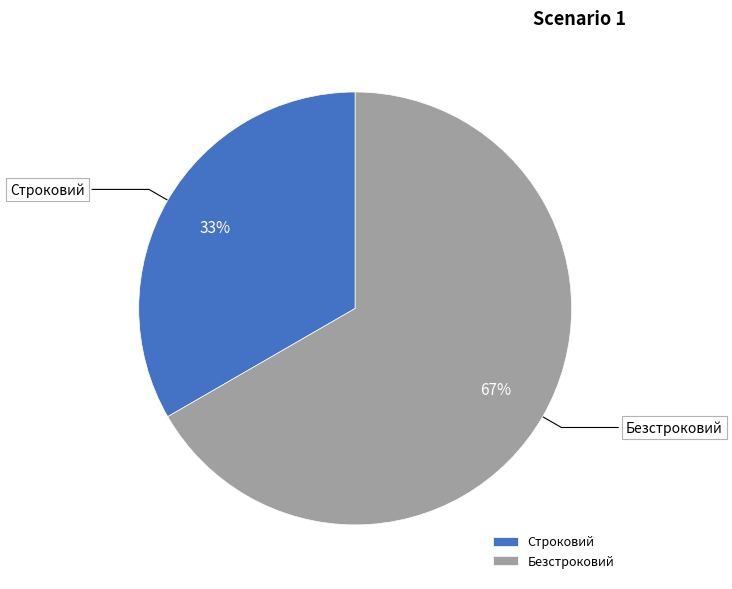

Rank the categories by value from highest to lowest.

Безстроковий, Строковий